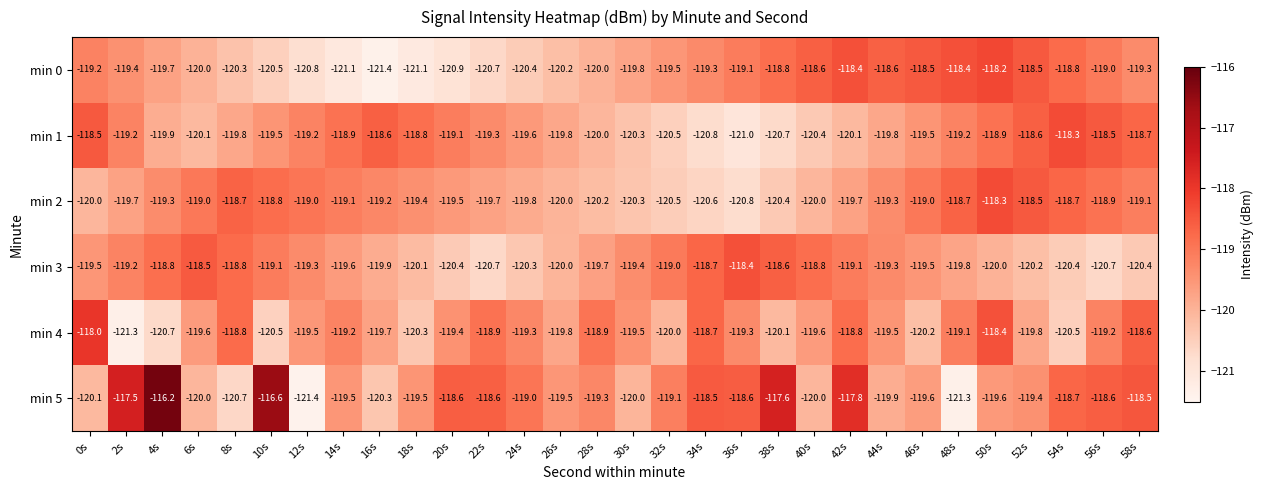

The value of min 1 at 36s is -187.4. True or false?

False